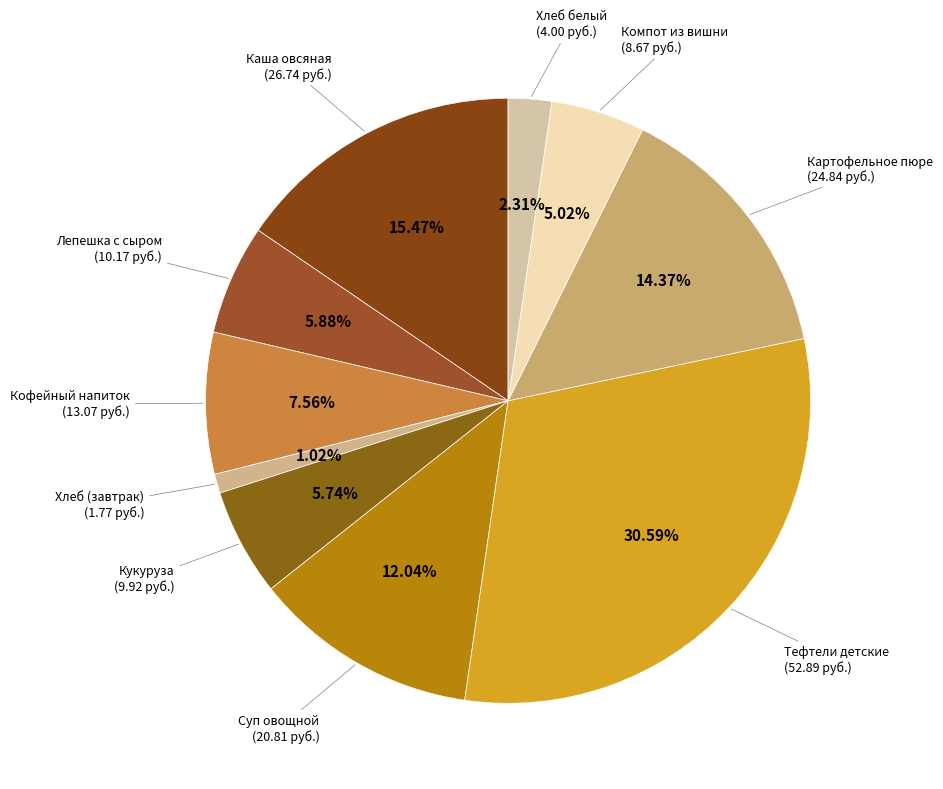

Count the number of slices in the pie.

10